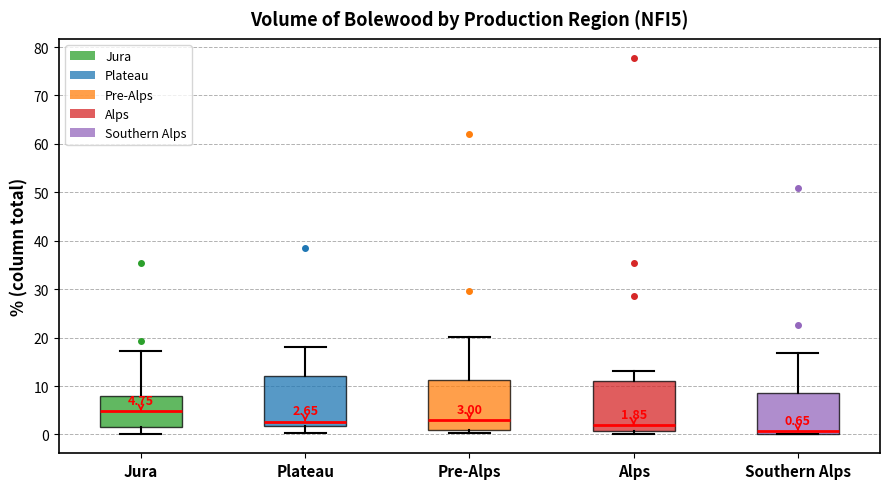

Which box has the highest median line?

Jura